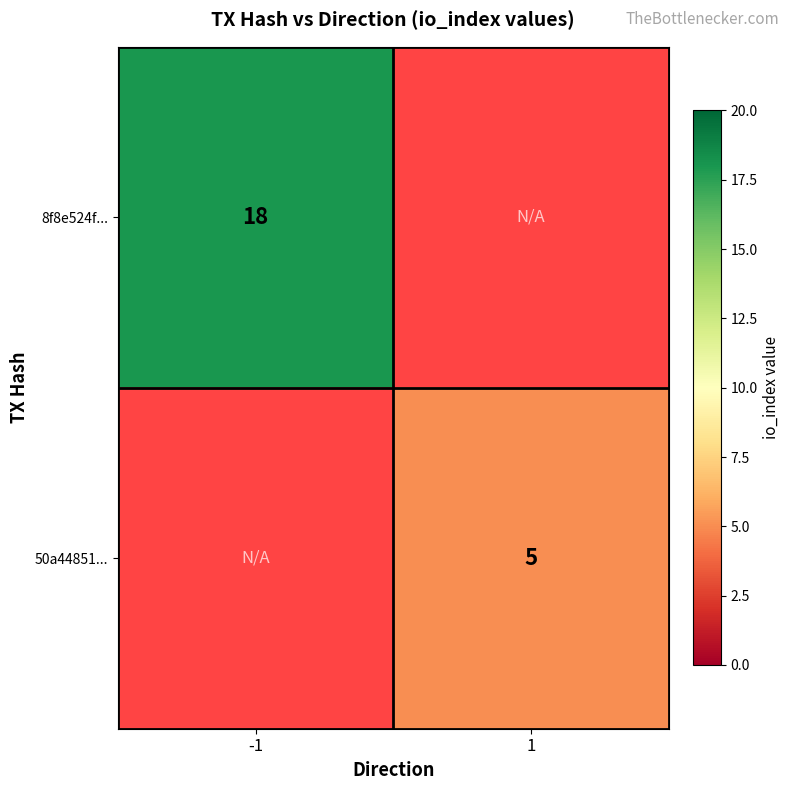

Which has a higher value, 1 or -1?

-1